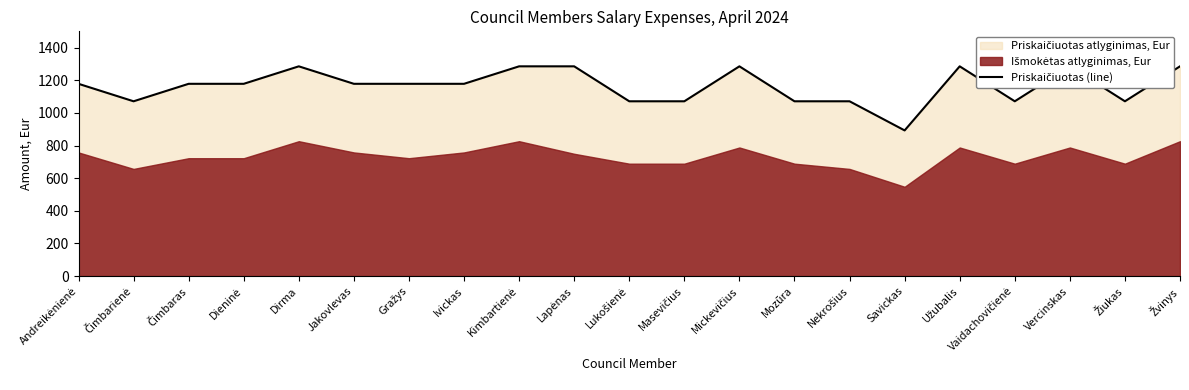

What is the label of the 2nd point from the left?

Čimbarienė